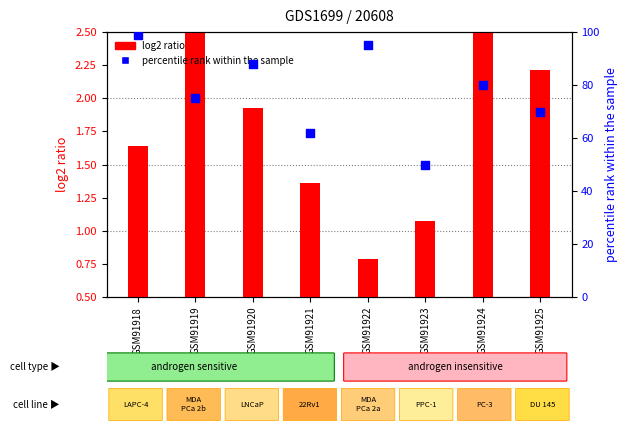

Which series has the widest spread of Y values?

percentile rank within the sample